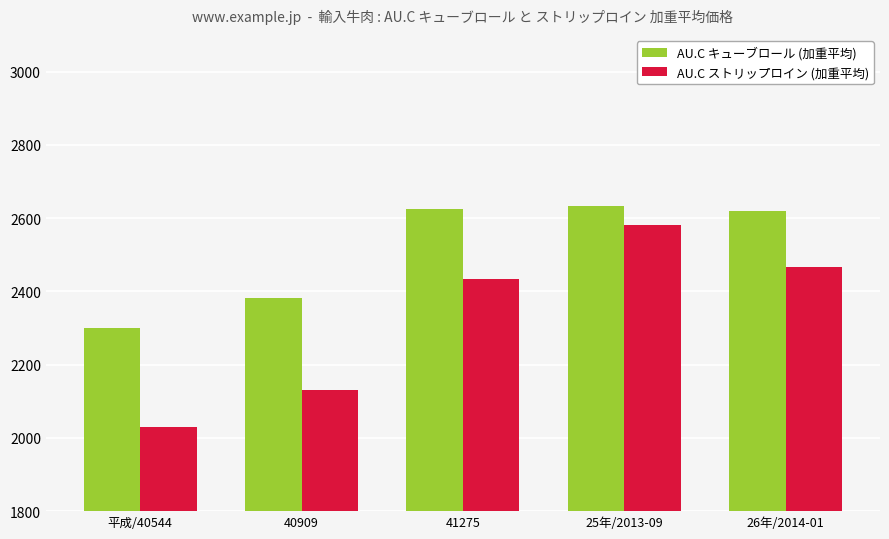

Reading left to right, what are all the values shown in this chart?

AU.C キューブロール (加重平均): 2299.0	2381.0	2626.0	2633.4	2618.4
AU.C ストリップロイン (加重平均): 2030.3	2130.0	2433.0	2580.2	2467.5